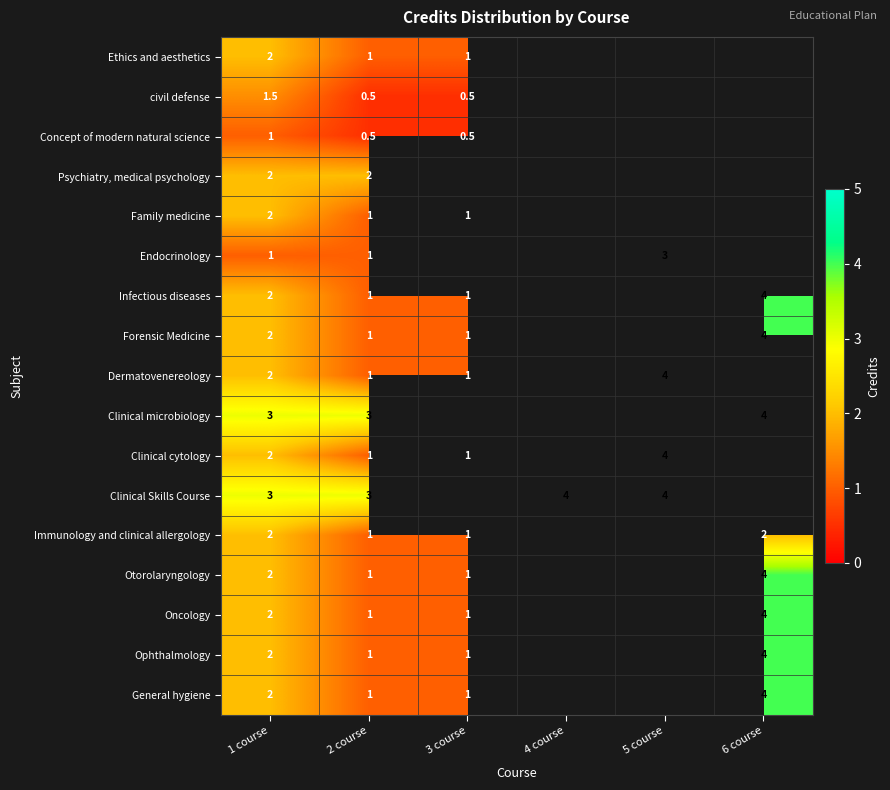

The Otorolaryngology series shows 1.0 at 3 course. True or false?

True